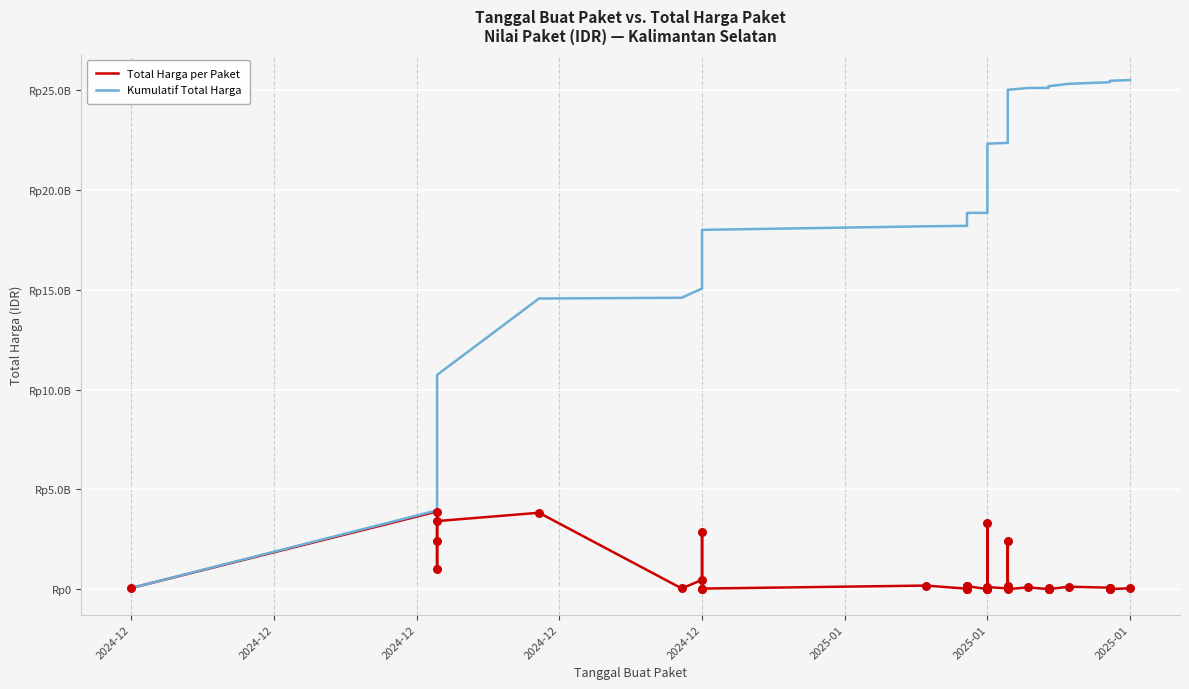

Which series contains the highest Y value?

Kumulatif Total Harga